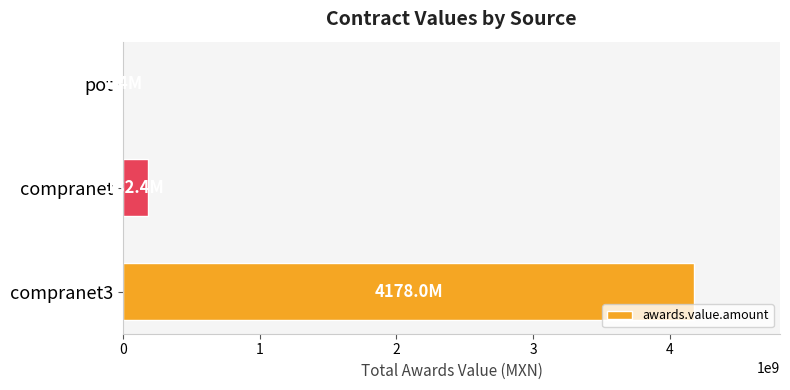

What is the sum of the values at compranet3 and compranet?

4360377564.3